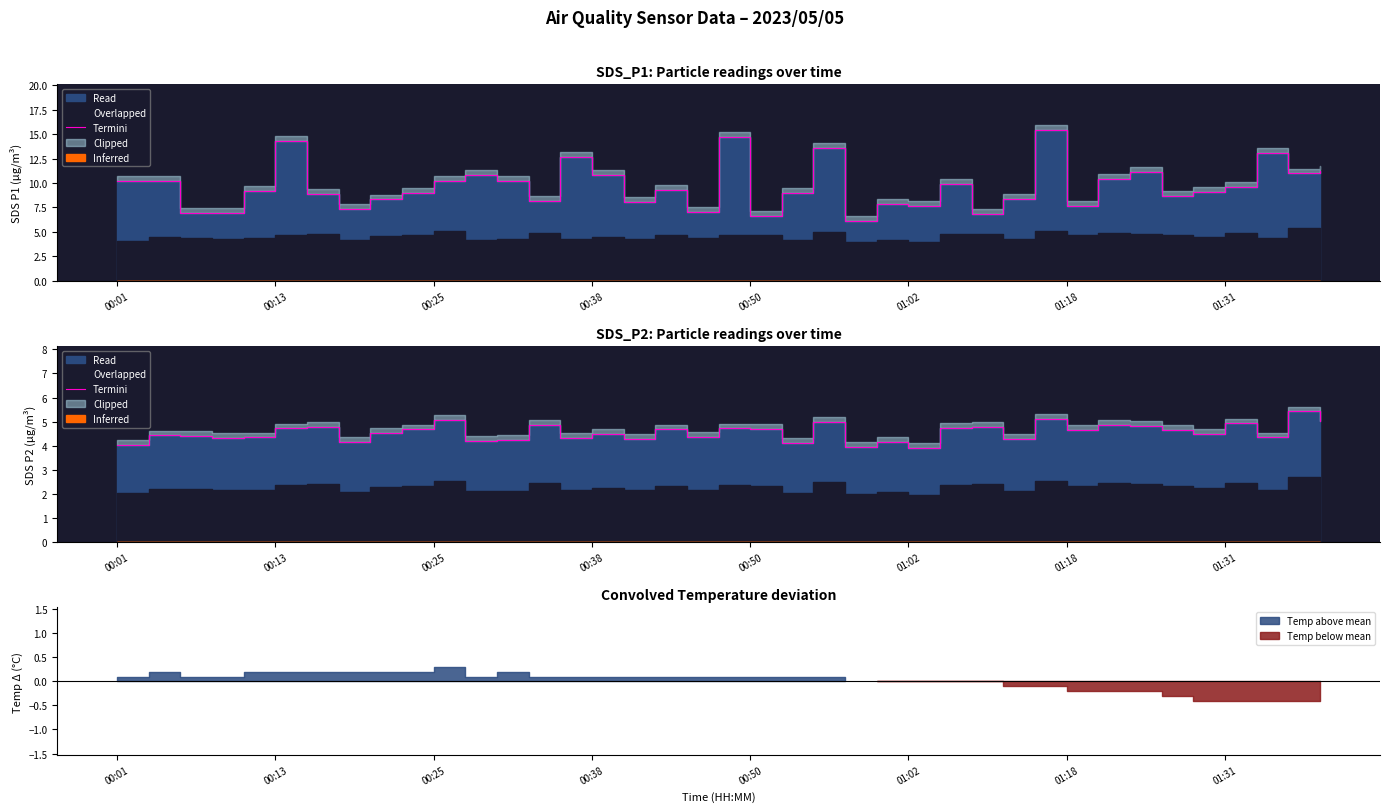

What is the sum of the values at 00:50 and 33?

9.0